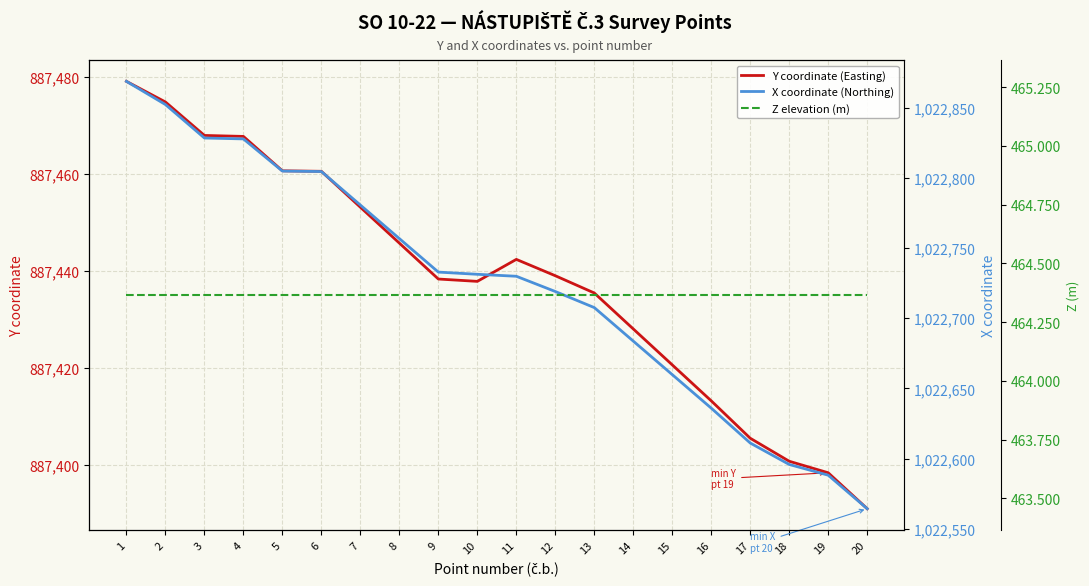

What is the value of the Y coordinate (Easting) point at the 19th from the left?

887398.4